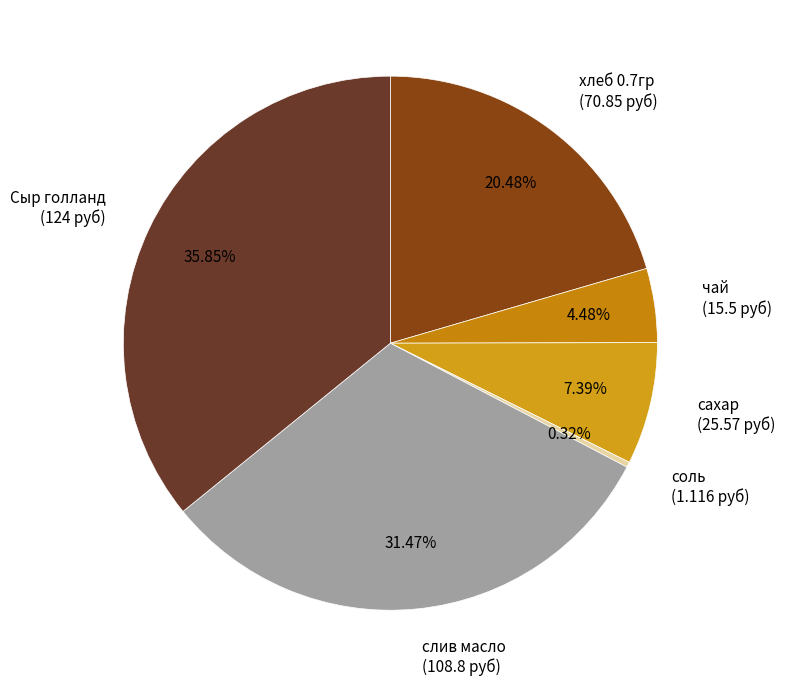

Which slice is the largest?

Сыр голланд